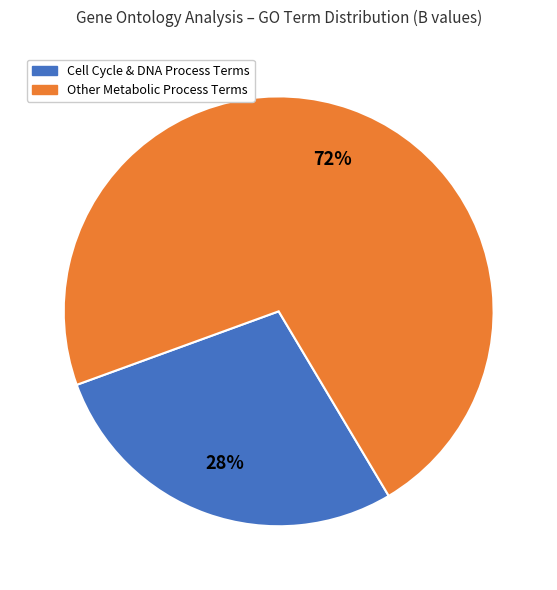

Which has a higher value, Other Metabolic Process Terms or Cell Cycle & DNA Process Terms?

Other Metabolic Process Terms